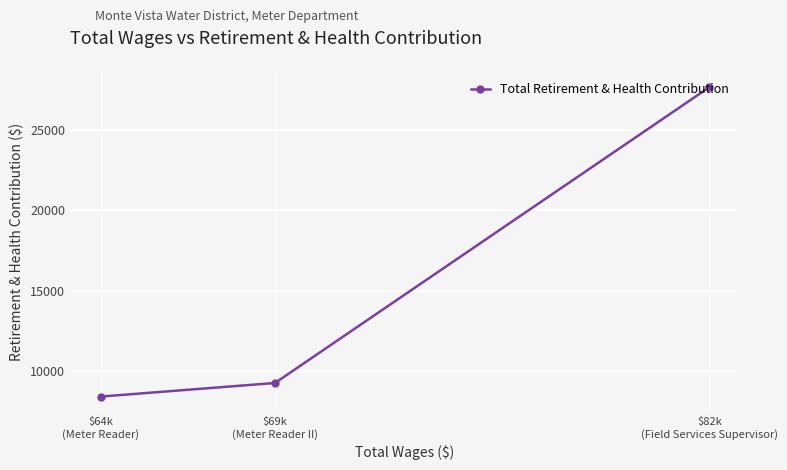

What is the ratio of the value at $69k
(Meter Reader II) to the value at $82k
(Field Services Supervisor)?

0.3